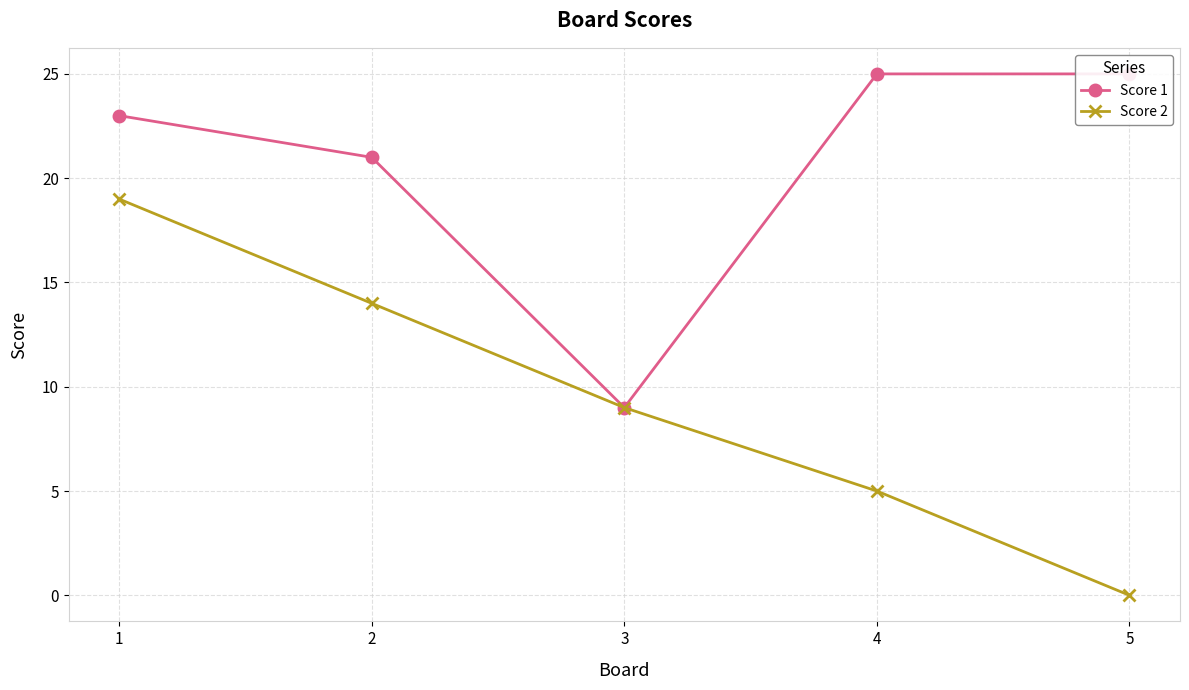

Is it true that Score 1 equals 21 at 2?

True